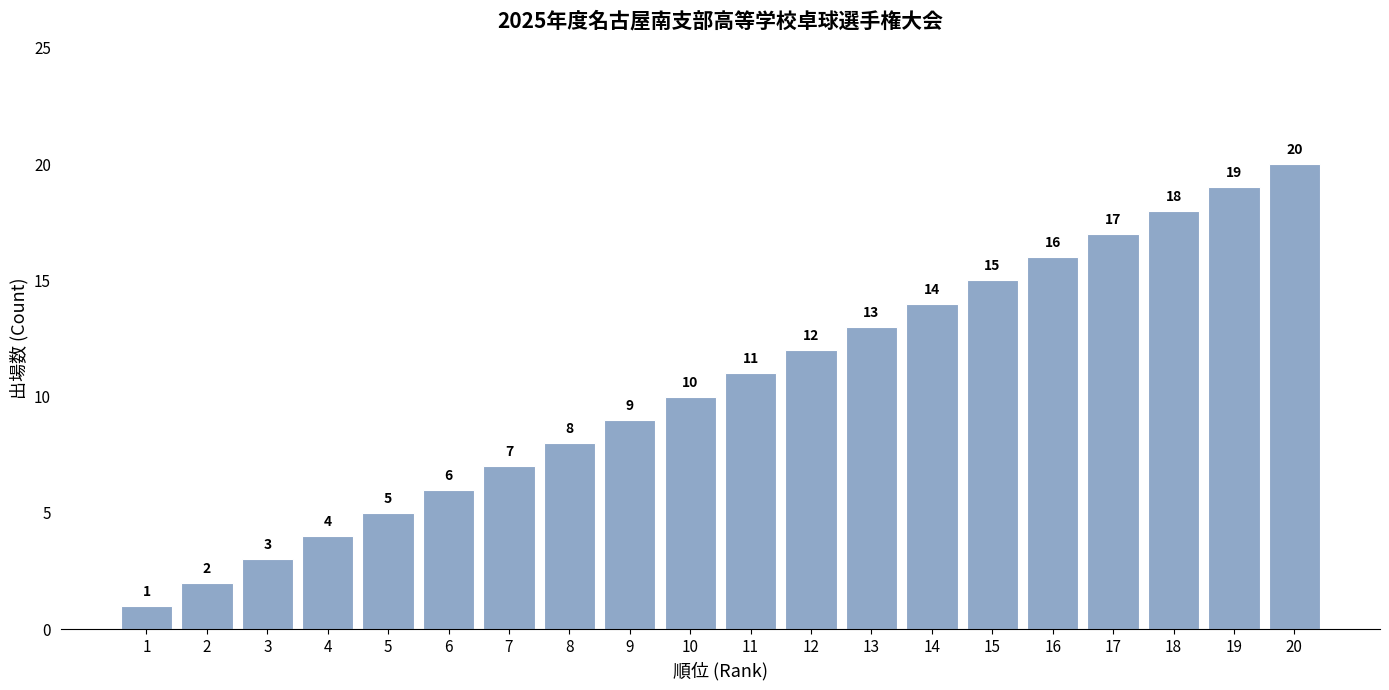

What is the maximum value shown in the chart?

20